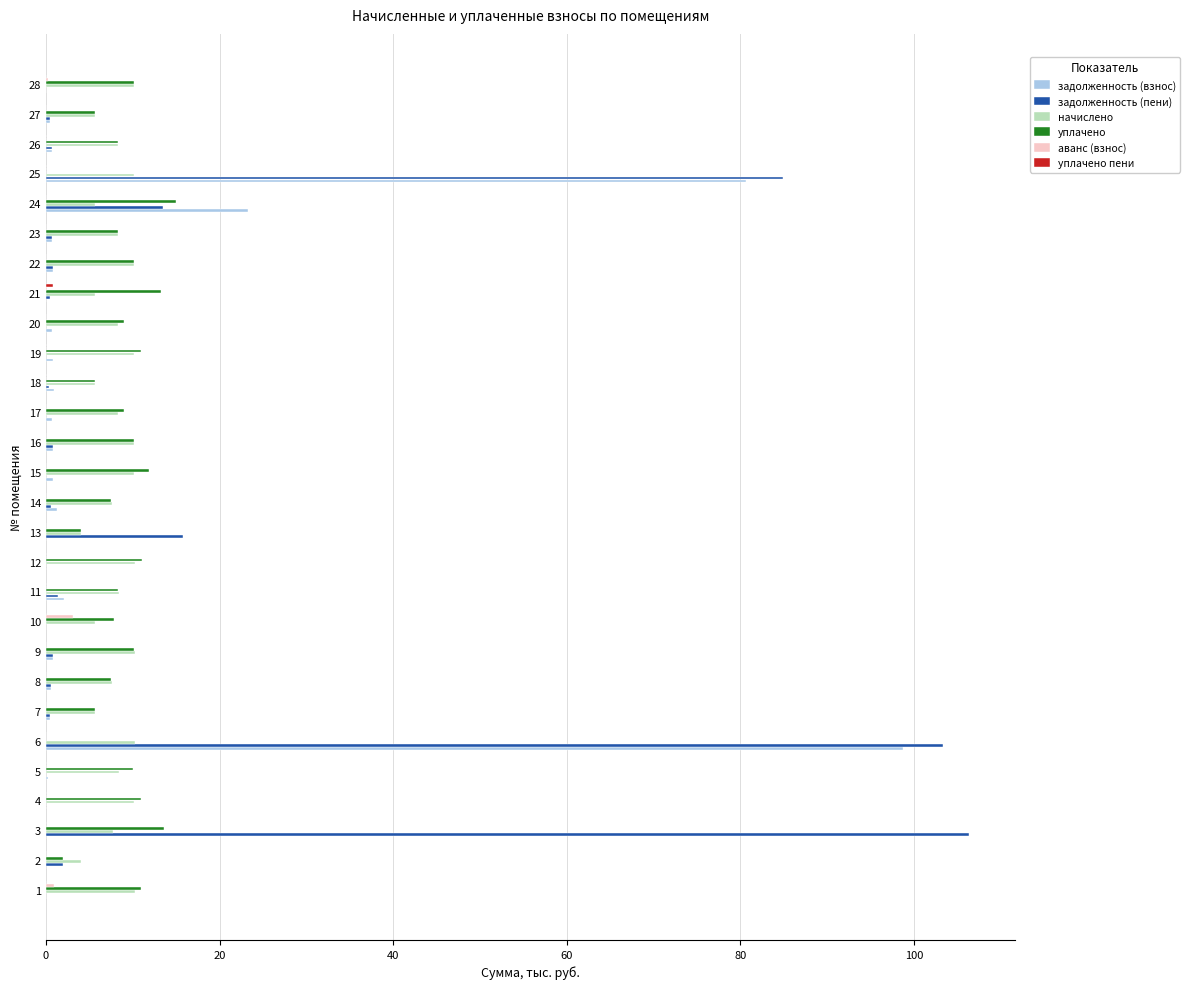

What is the maximum value for задолженность (взнос)?

98.7